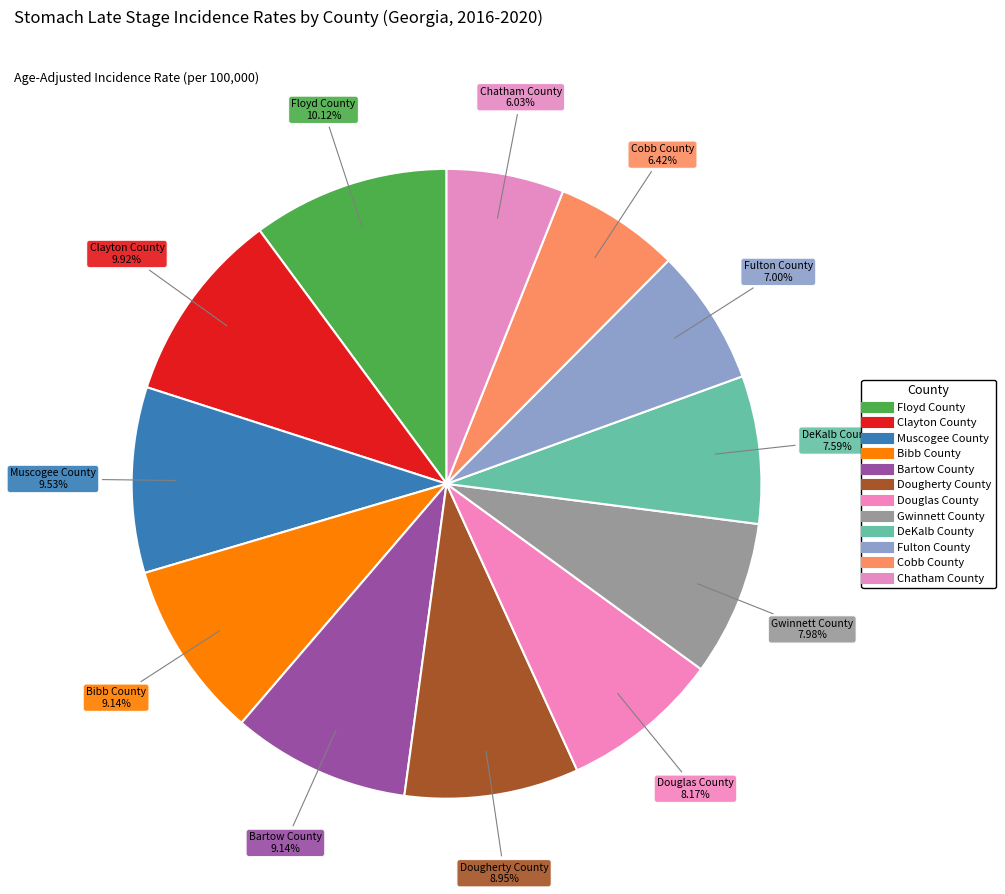

How many segments does this pie chart have?

12